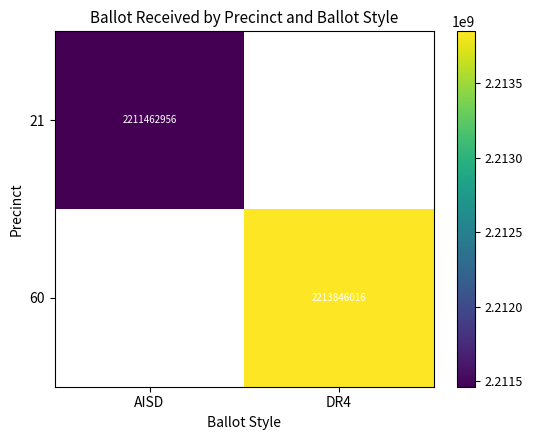

How many data points does each series have?

2